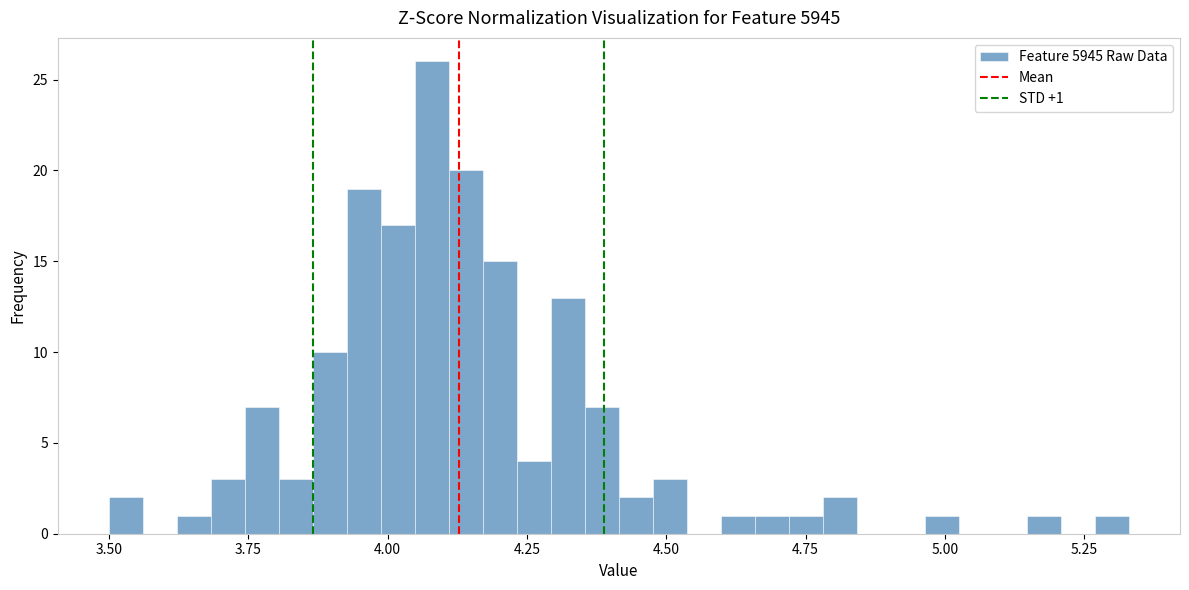

Around what value on the x-axis is the tallest bar? Give the approximate position of its centre, as read against the axis.

4.10